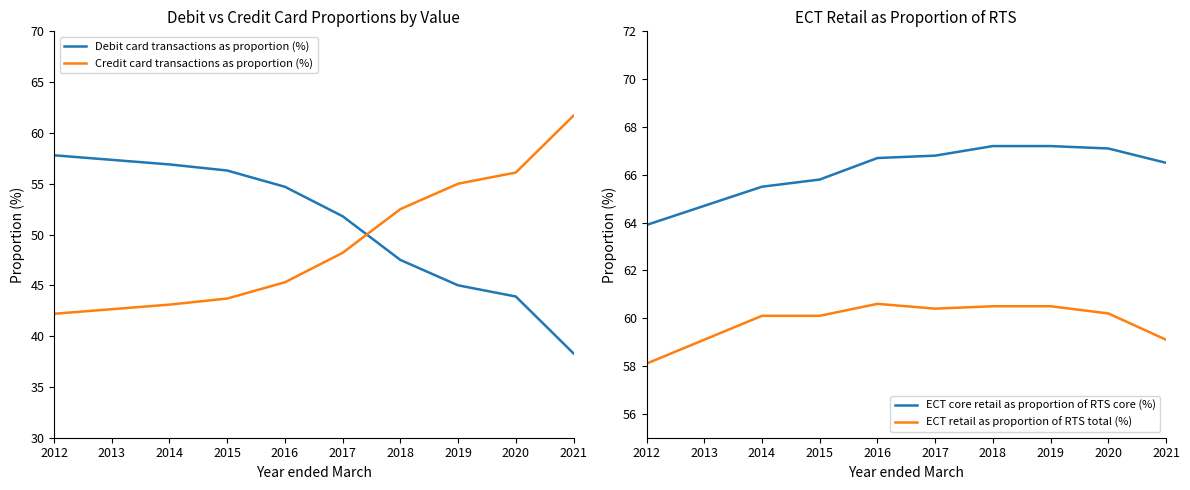

How many series are shown in this chart?

4